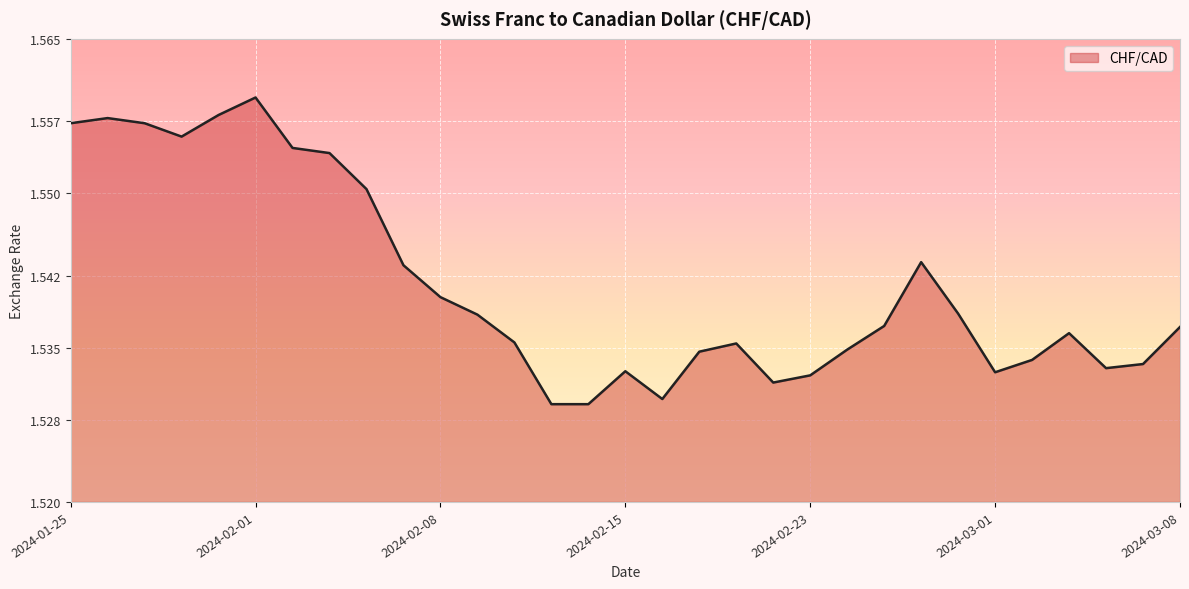

Which label corresponds to the smallest value in the chart?

2024-02-13